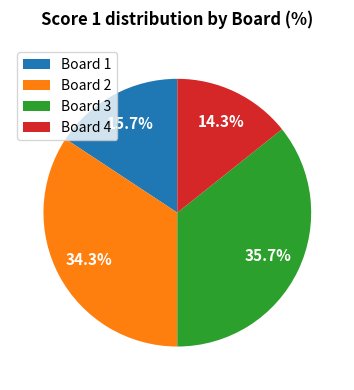

Count the number of slices in the pie.

4